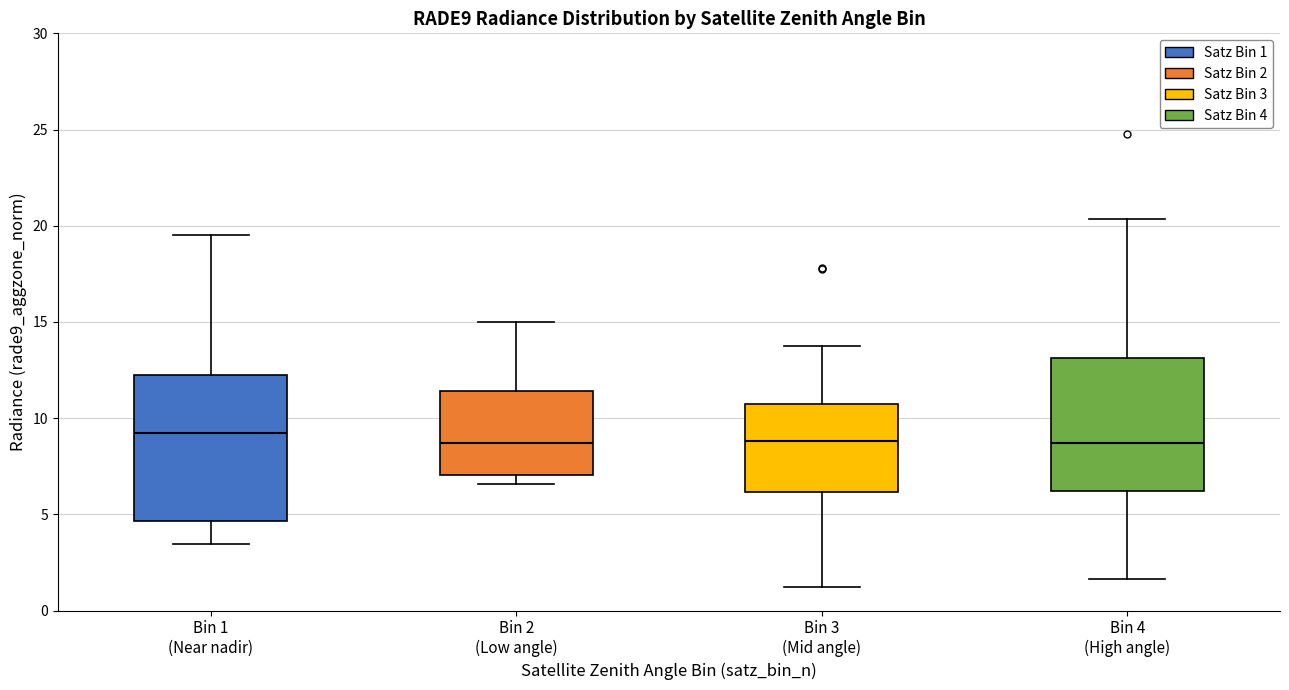

Reading left to right, read every box against the y-axis: the position of its median line, the range the box covers, and the ends of its whiskers. The values are not printed on the chart, so give them approximately, as read against the axis.

Bin 1 (Near nadir): median 9.0, box 4.5 to 12.0, whiskers 3.5 to 19.5
Bin 2 (Low angle): median 8.5, box 7.0 to 11.5, whiskers 6.5 to 15.0
Bin 3 (Mid angle): median 9.0, box 6.0 to 10.5, whiskers 1.0 to 13.5
Bin 4 (High angle): median 8.5, box 6.0 to 13.0, whiskers 1.5 to 20.5